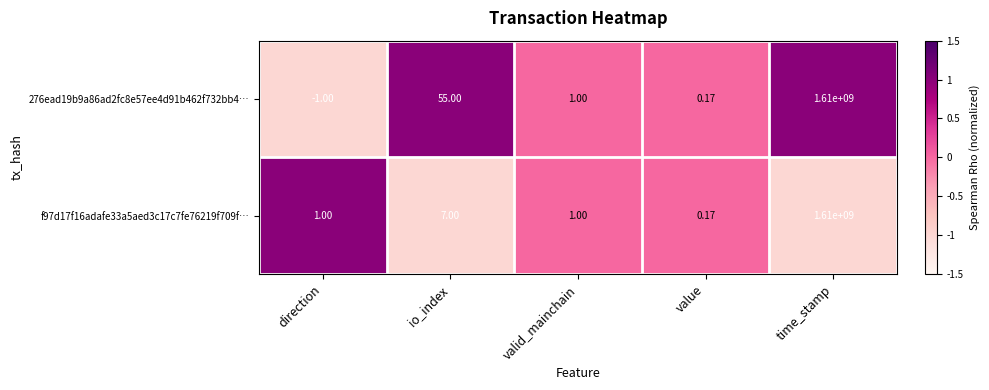

Rank the categories by 276ead19b9a86ad2fc8e57ee4d91b462f732bb4… value from highest to lowest.

time_stamp, io_index, valid_mainchain, value, direction